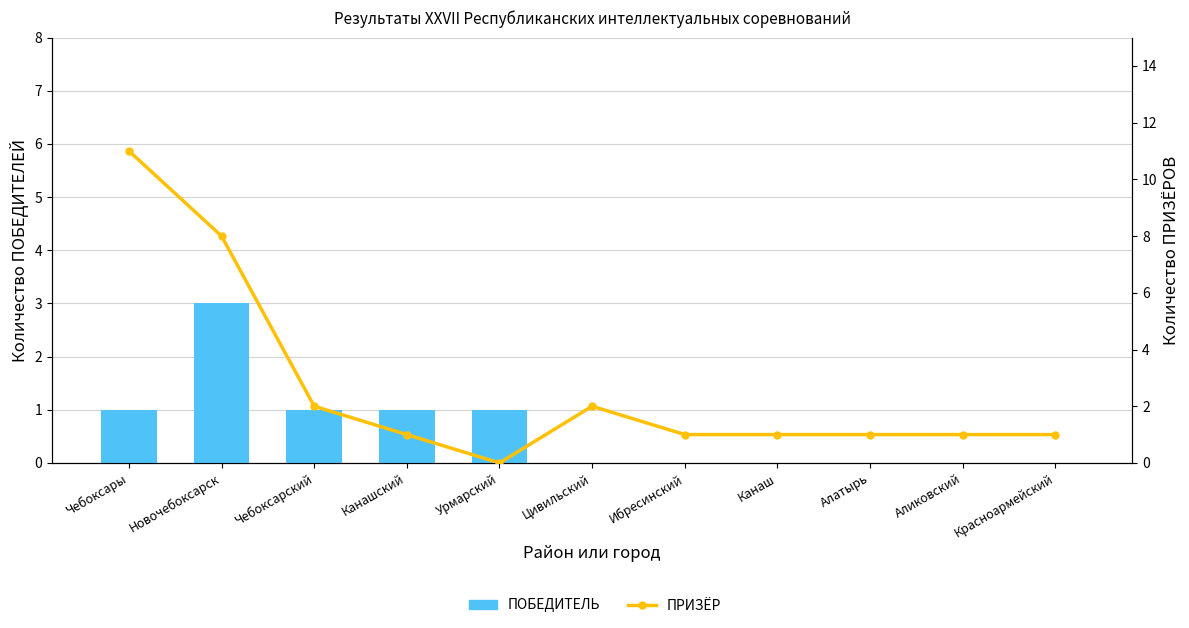

What is the maximum value shown in the chart?

11